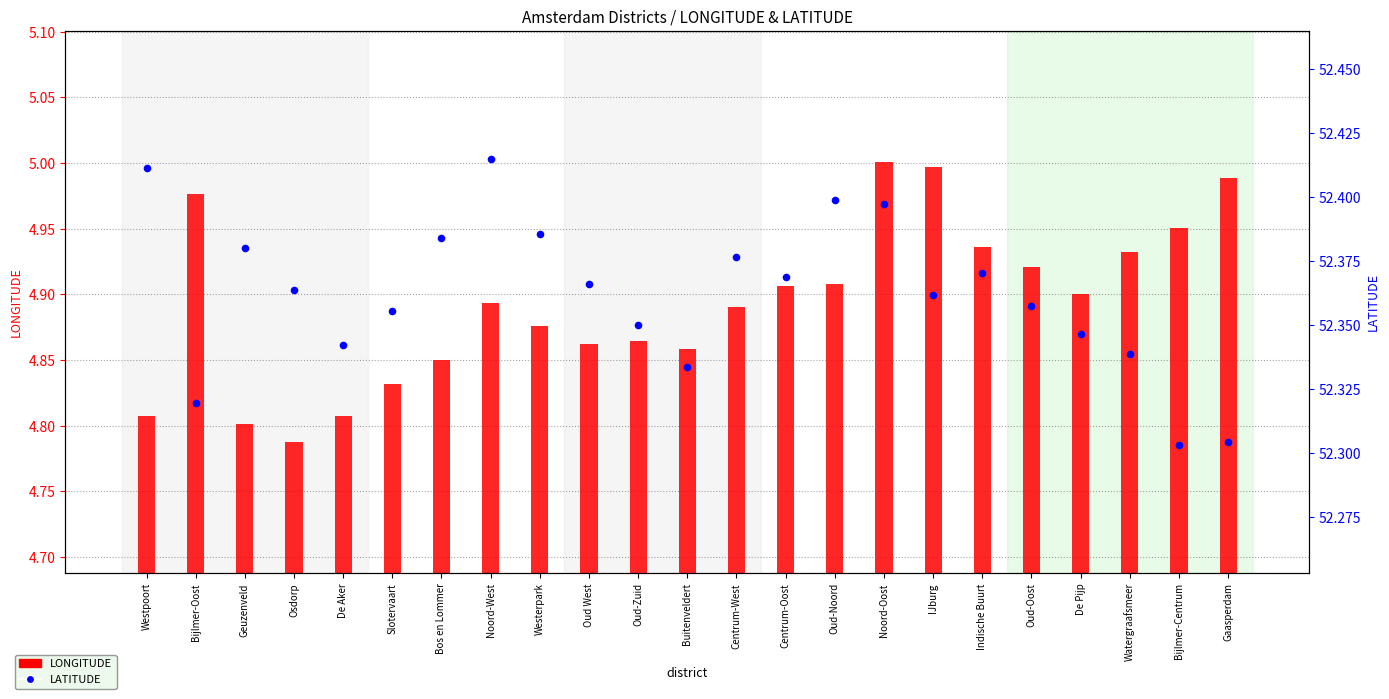

What are all the series names shown in the legend?

LONGITUDE, LATITUDE